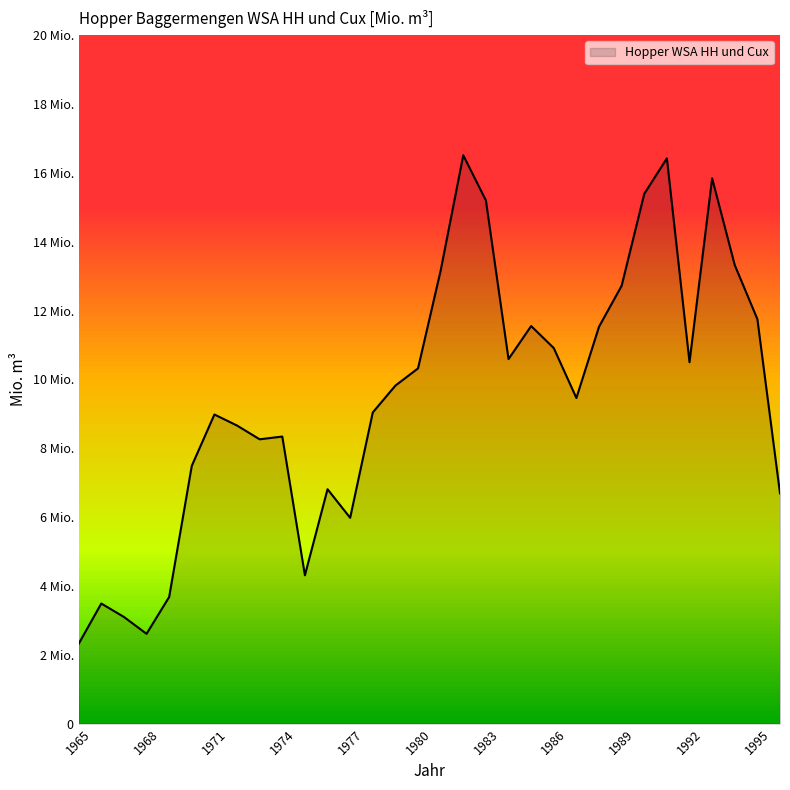

What is the greatest value displayed?

16.5